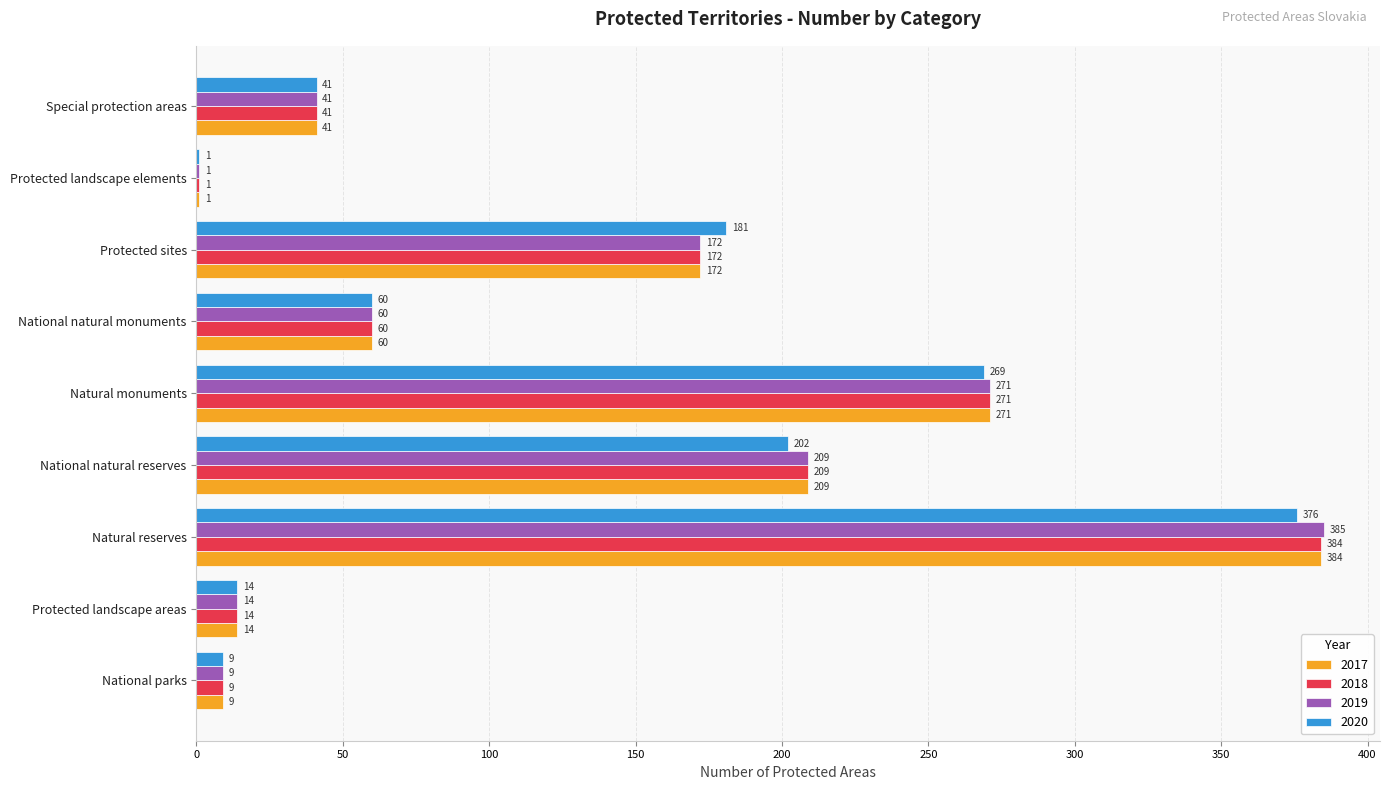

Which category has the highest value in the 2018 series?

Natural reserves